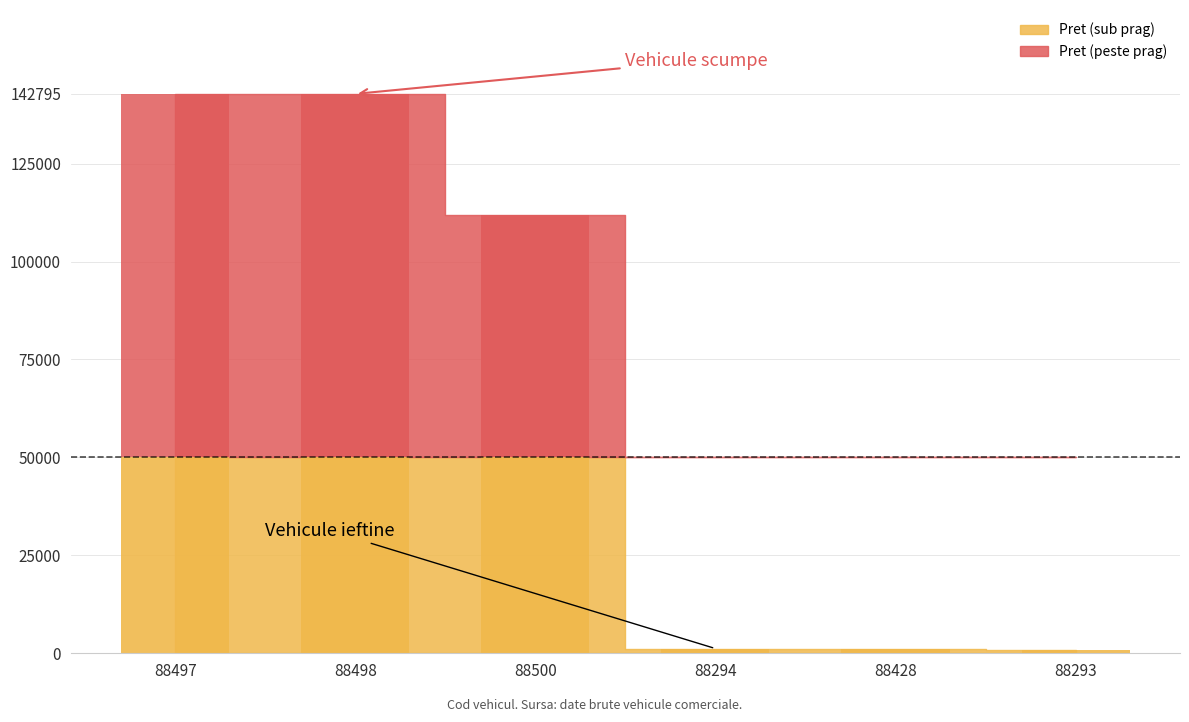

What is the smallest value displayed?

760